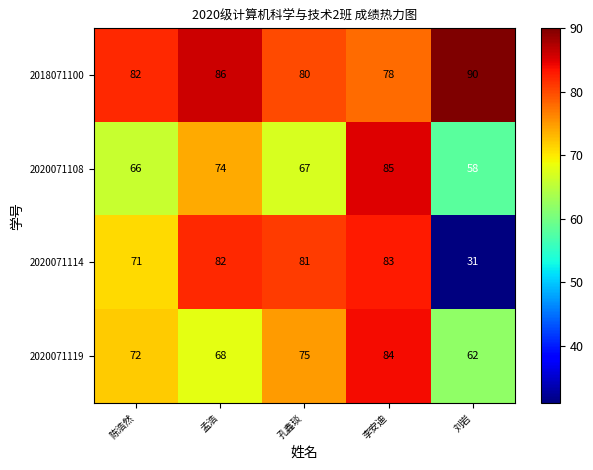

Count the 2018071100 values in the range 80 to 86.

3